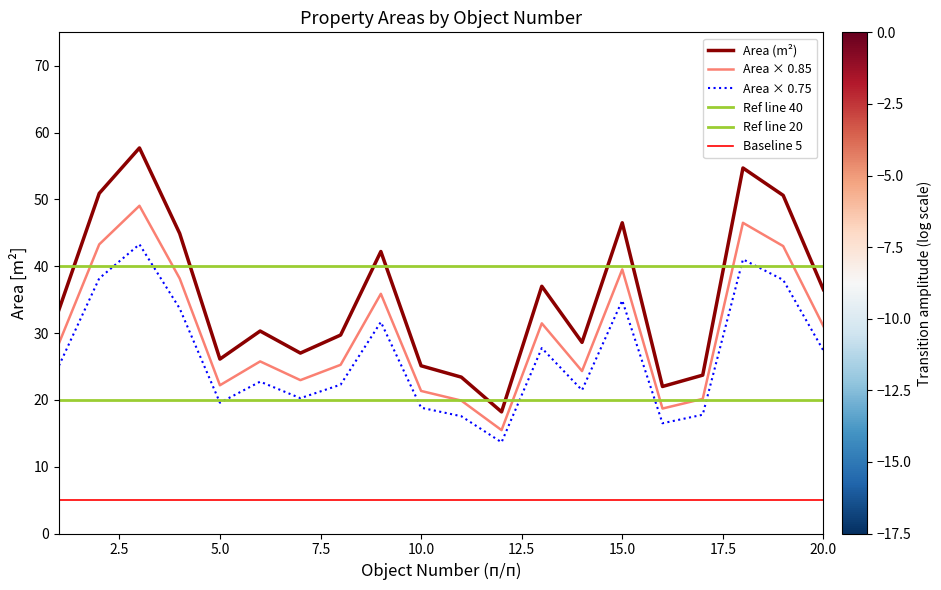

What is the value of the 11th point from the left?

23.4